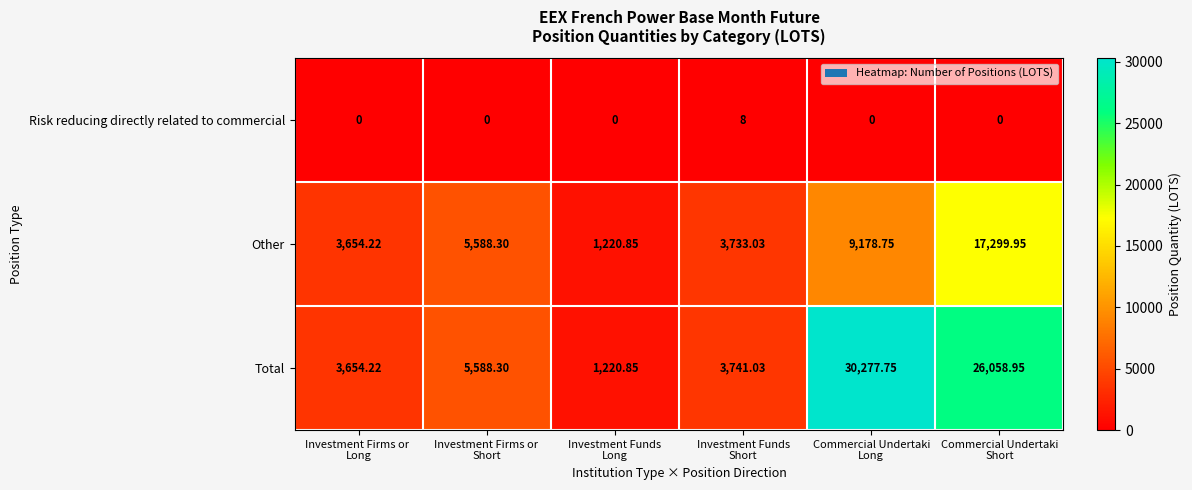

Which series has the largest total across all categories?

Total